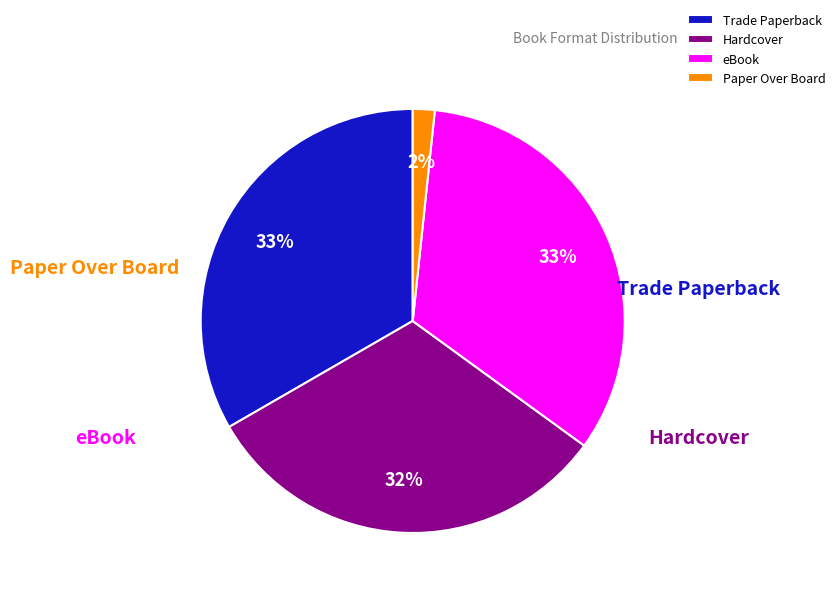

What percentage do Trade Paperback and Paper Over Board together represent?

34.4%